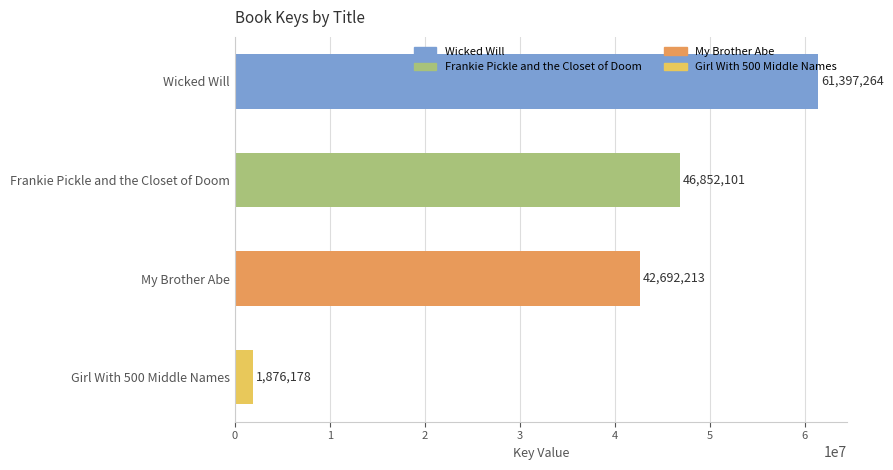

What is the smallest value displayed?

1876178